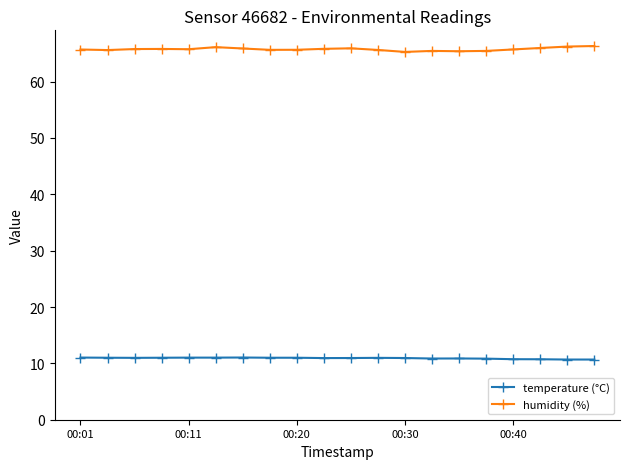

True or false: temperature (°C) and humidity (%) cross at least once.

False